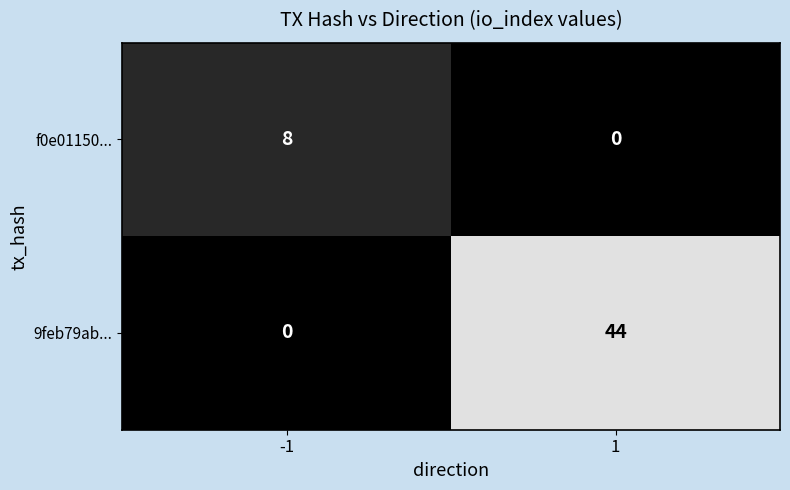

Rank the series by their maximum value, from highest to lowest.

9feb79ab..., f0e01150...